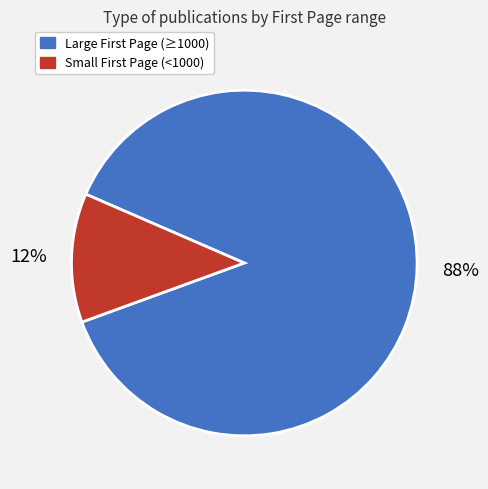

To the nearest percent, what is the average slice percentage?

50%